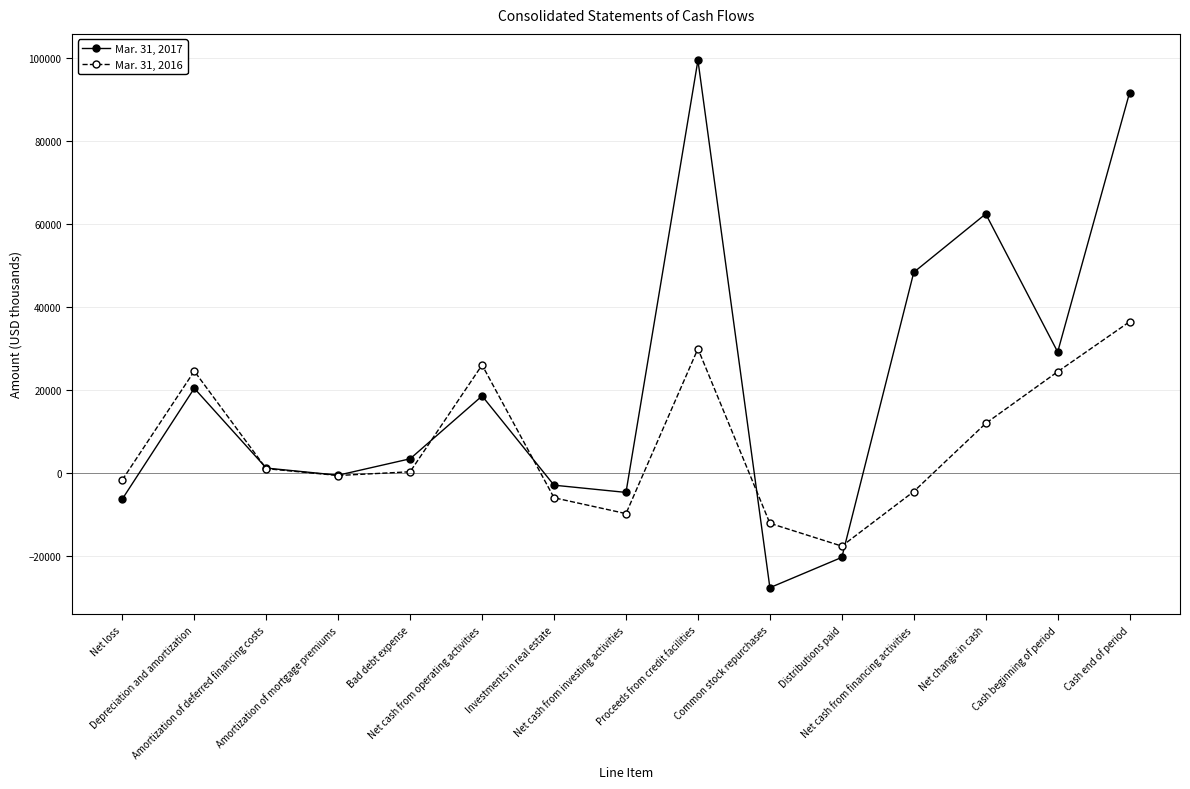

Is the value of Mar. 31, 2017 at Bad debt expense greater than the value of Mar. 31, 2016 at Investments in real estate?

Yes